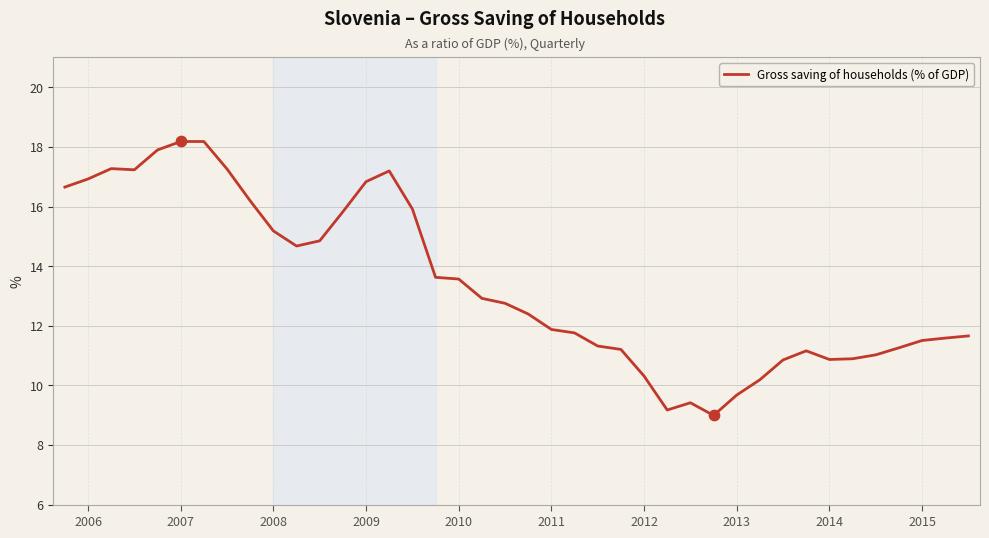

What is the difference between the maximum and minimum values?

9.2